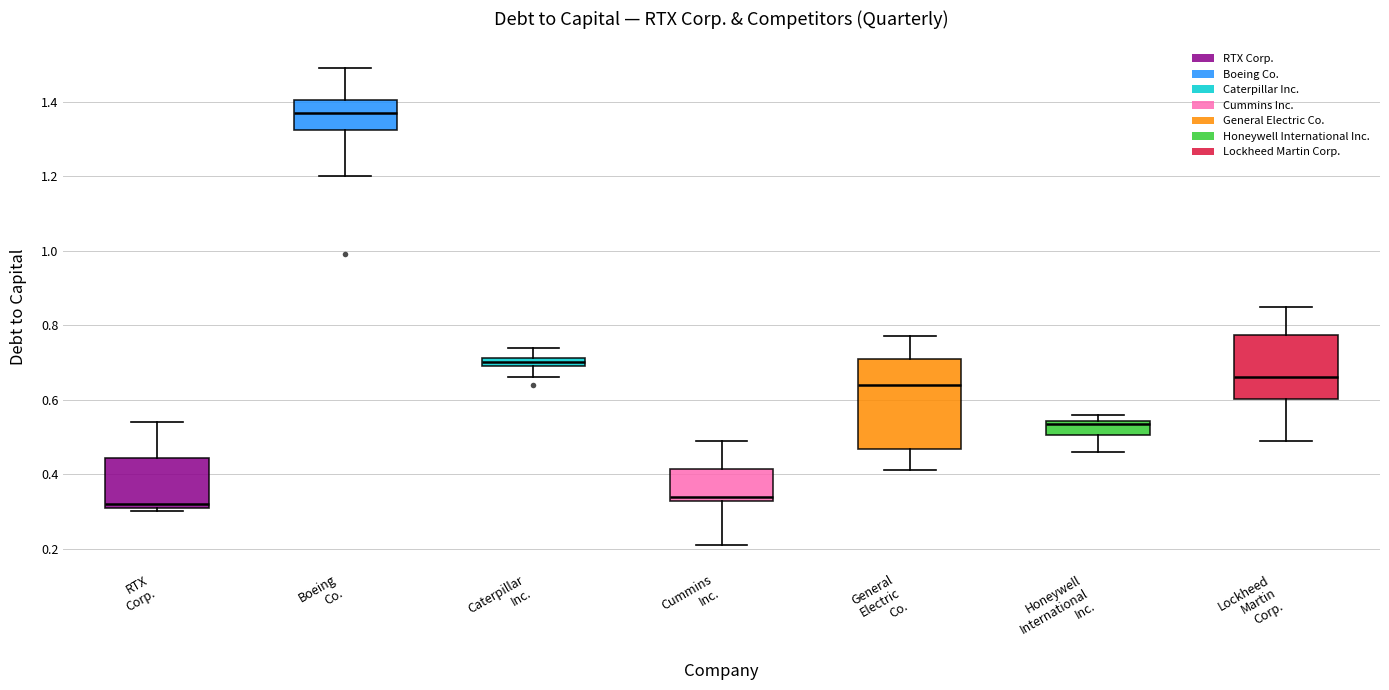

Comparing the boxes themselves (not the whiskers), which one is the tallest?

General Electric Co.